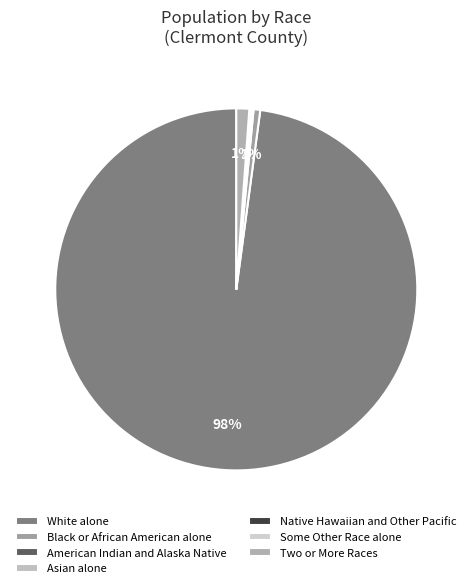

Approximately how many times larger is the value at Two or More Races compared to American Indian and Alaska Native?

6.2